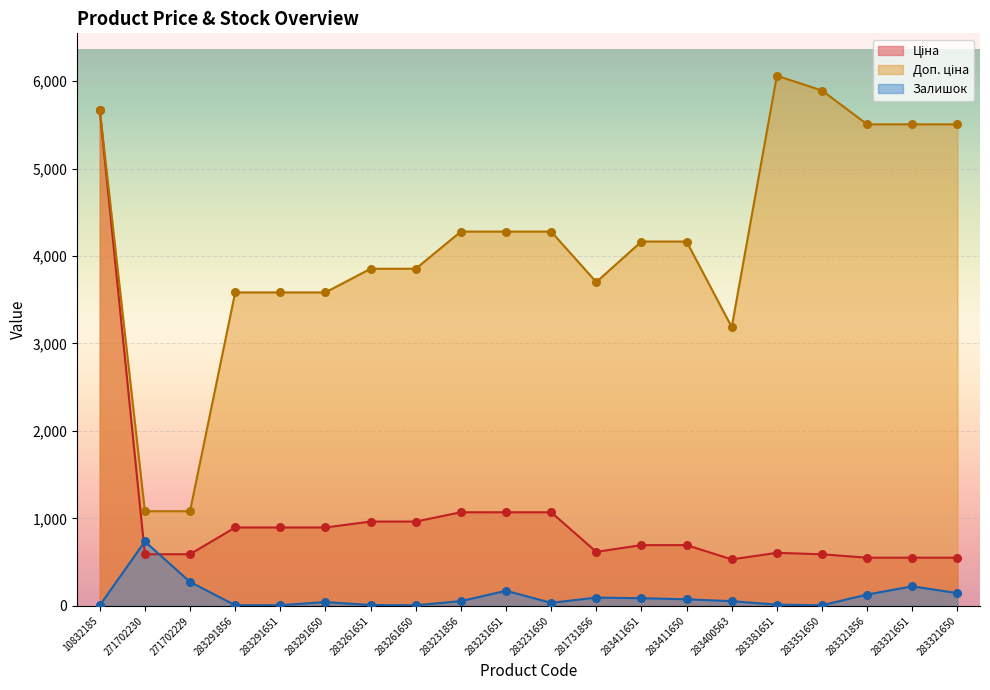

Is the value of Залишок at 283291856 greater than the value of Ціна at 283231856?

No